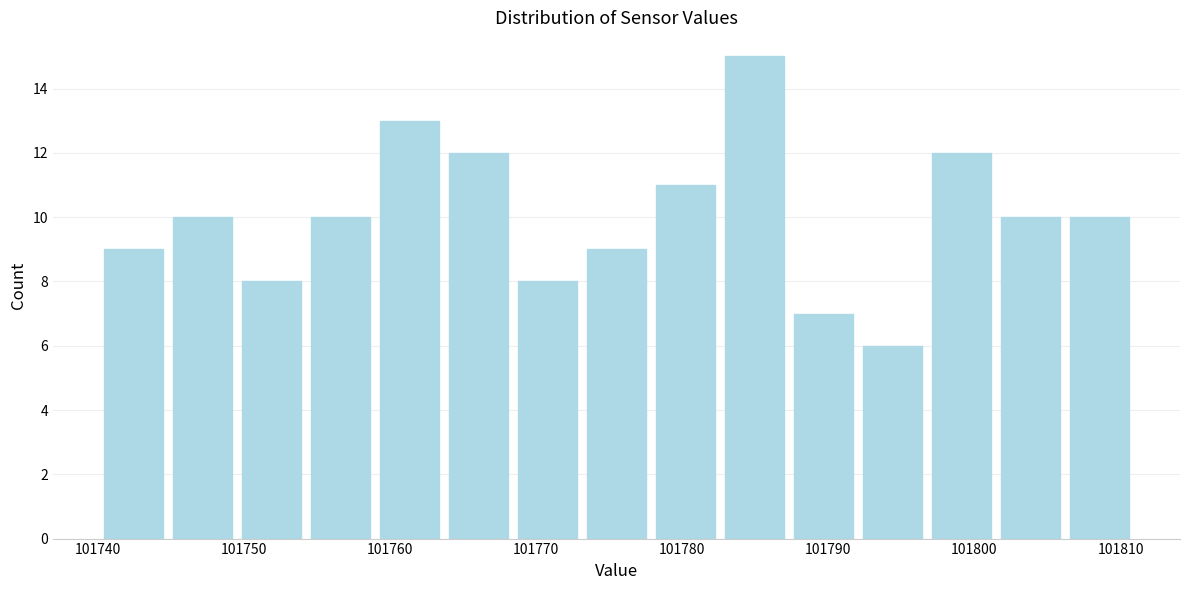

Reading left to right, transcribe this chart: for each bar, give the range it covers on the x-axis and its height. Neither the bar edges nor the heights are printed on the chart, so give them approximately, as read against the axes.

101740 to 101745: 9
101745 to 101750: 10
101750 to 101754: 8
101754 to 101759: 10
101759 to 101764: 13
101764 to 101768: 12
101768 to 101773: 8
101773 to 101778: 9
101778 to 101783: 11
101783 to 101787: 15
101787 to 101792: 7
101792 to 101797: 6
101797 to 101801: 12
101801 to 101806: 10
101806 to 101811: 10